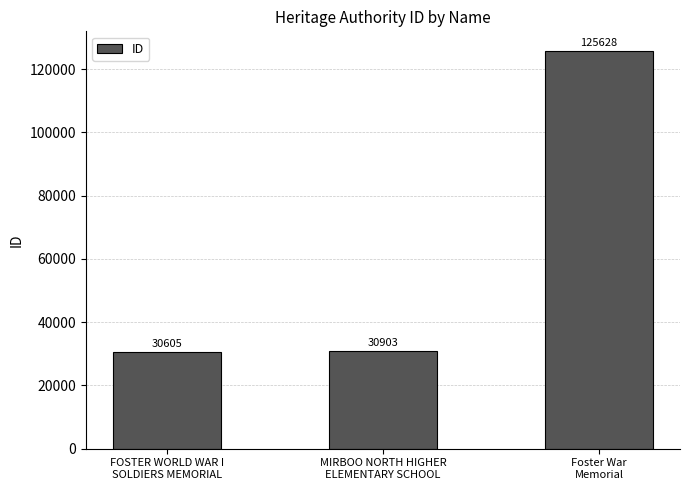

What value does the data have at MIRBOO NORTH HIGHER
ELEMENTARY SCHOOL, to the nearest 50?

30900